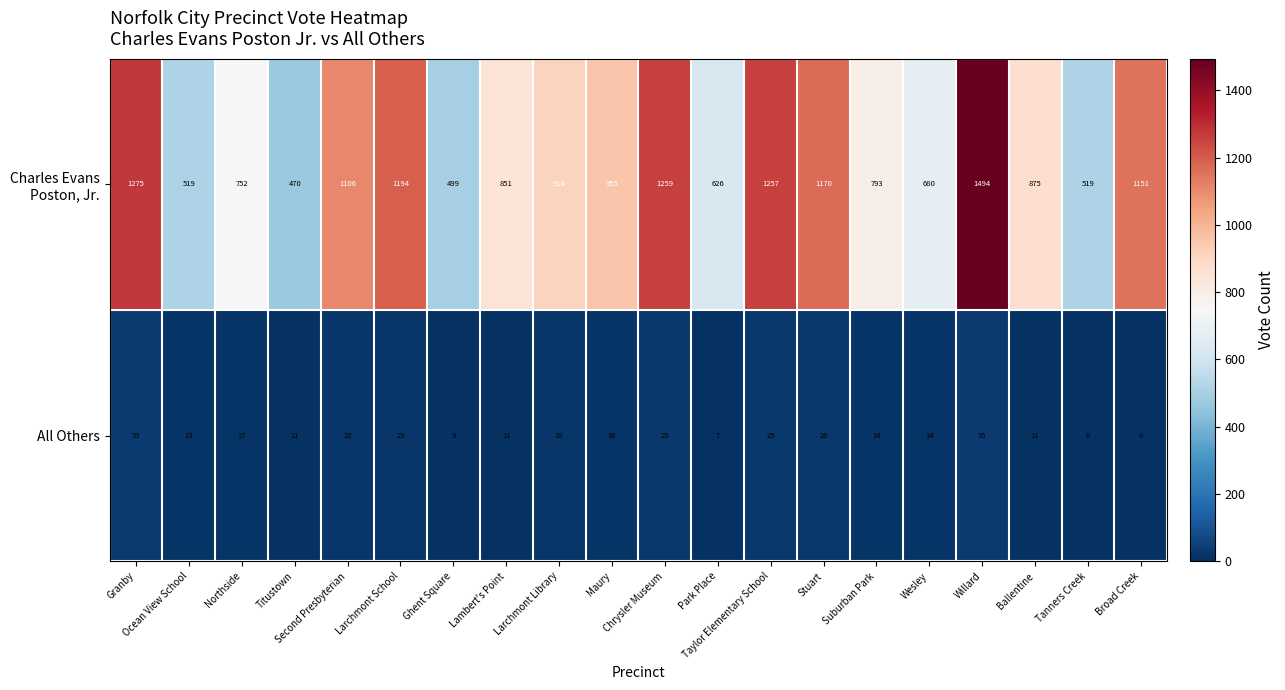

What is the difference between the second highest and minimum values in the All Others series?

27